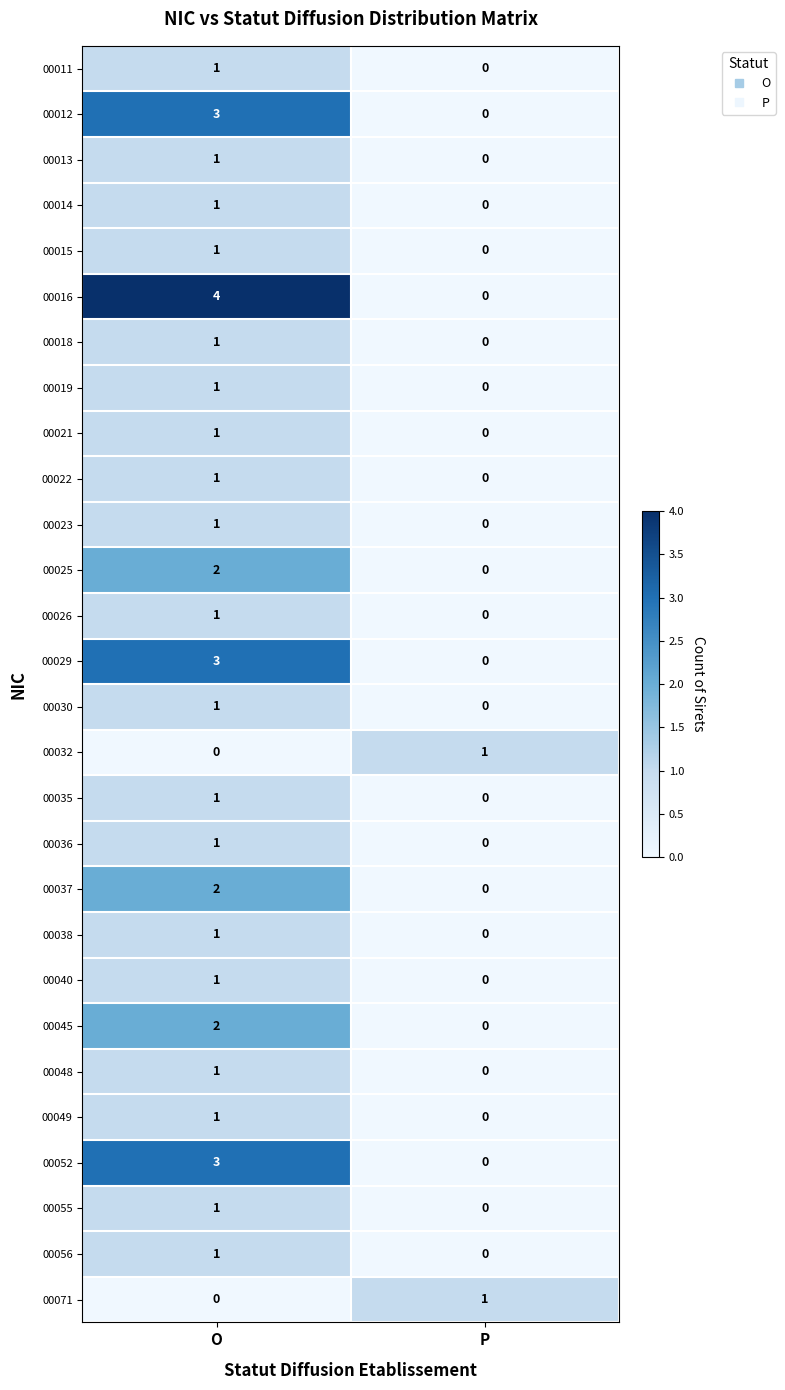

At which category is the sum across all series the highest?

O